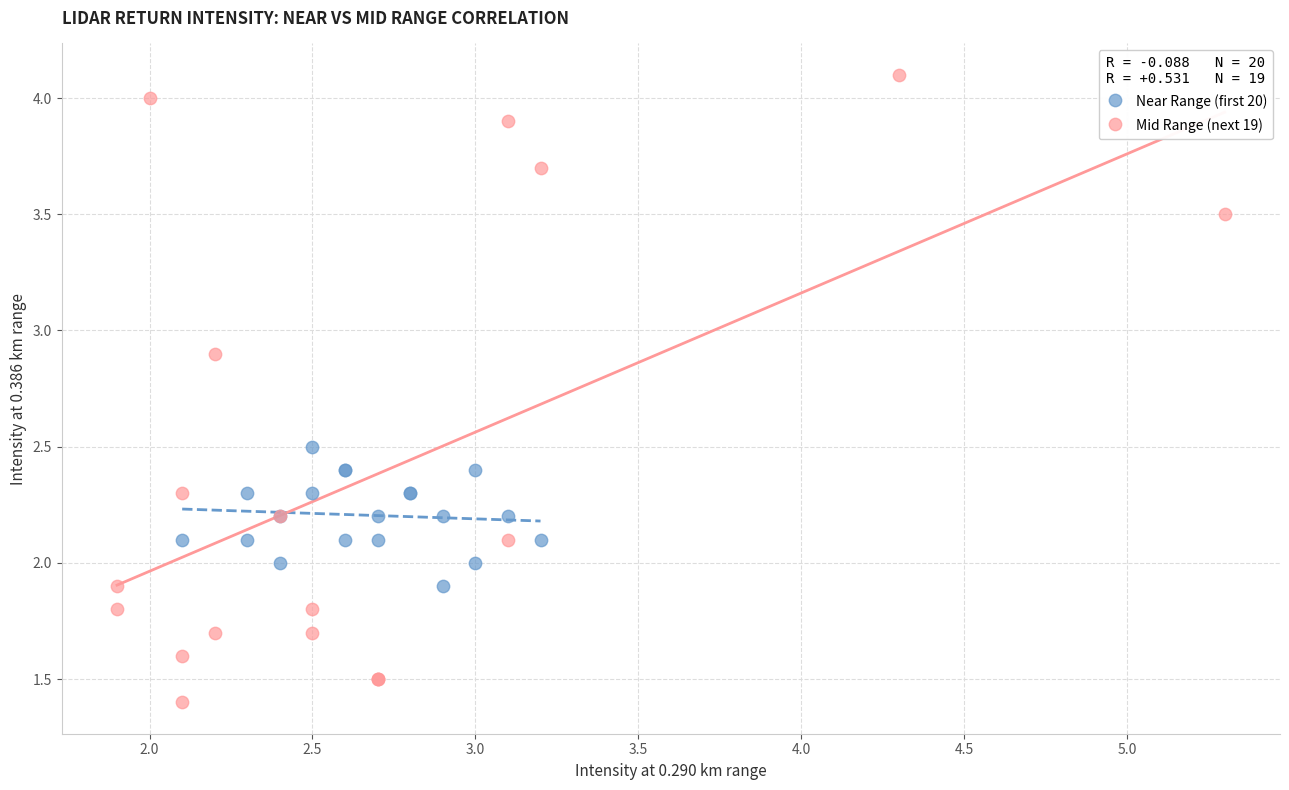

Which series contains the lowest Y value?

Mid Range (next 19)